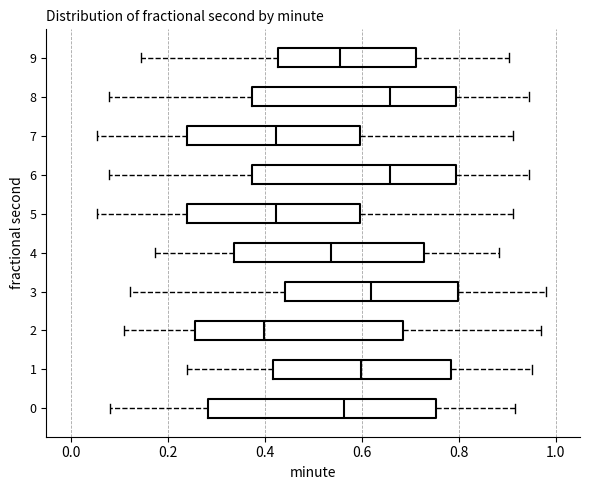

Reading bottom to top, transcribe this box plot: for each box, give where its median line is, the range the box spans, and where its two whiskers end, as read against the x-axis. The values are not printed on the chart, so give them approximately, as read against the axis.

0: median 0.56, box 0.28 to 0.76, whiskers 0.08 to 0.92
1: median 0.60, box 0.42 to 0.78, whiskers 0.24 to 0.96
2: median 0.40, box 0.26 to 0.68, whiskers 0.10 to 0.98
3: median 0.62, box 0.44 to 0.80, whiskers 0.12 to 0.98
4: median 0.54, box 0.34 to 0.72, whiskers 0.18 to 0.88
5: median 0.42, box 0.24 to 0.60, whiskers 0.06 to 0.92
6: median 0.66, box 0.38 to 0.80, whiskers 0.08 to 0.94
7: median 0.42, box 0.24 to 0.60, whiskers 0.06 to 0.92
8: median 0.66, box 0.38 to 0.80, whiskers 0.08 to 0.94
9: median 0.56, box 0.42 to 0.72, whiskers 0.14 to 0.90